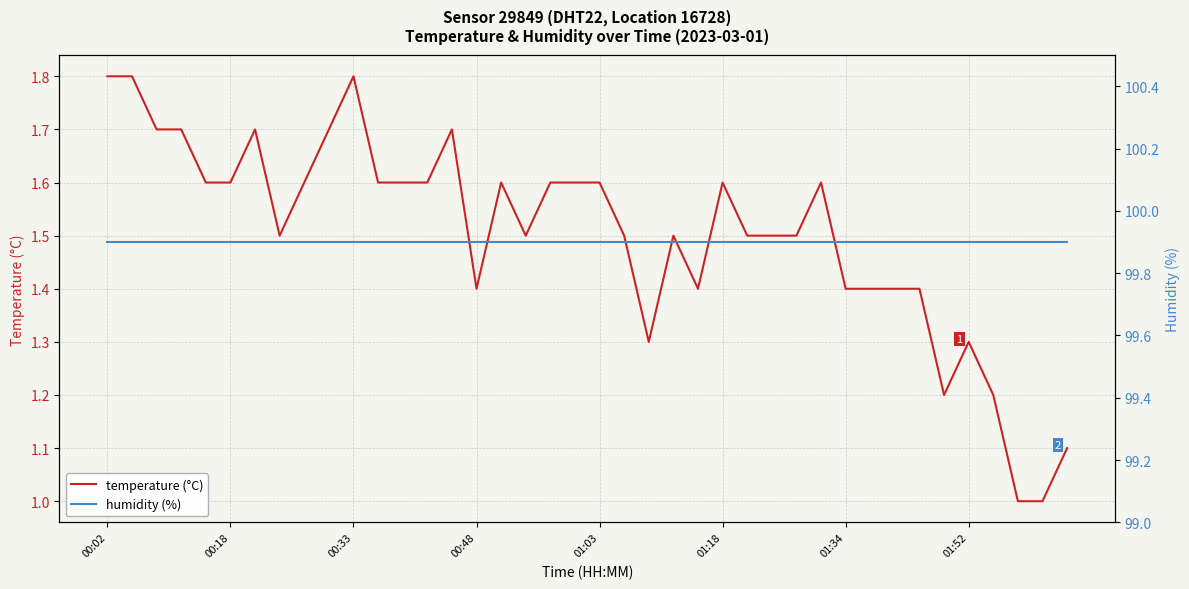

True or false: temperature (°C) and humidity (%) intersect in this chart.

False